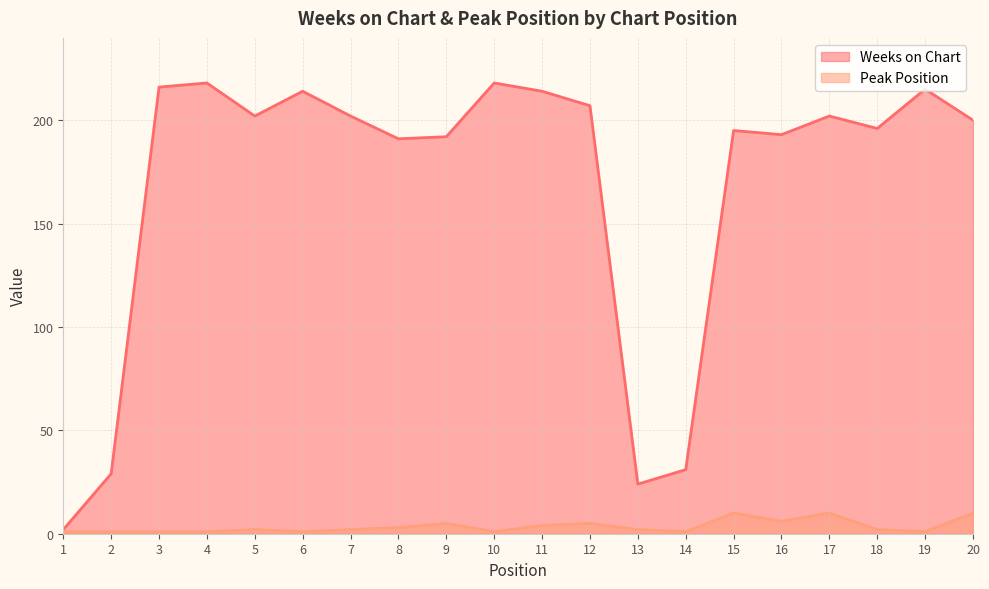

Is the value of Peak Position at 2 greater than the value of Weeks on Chart at 3?

No